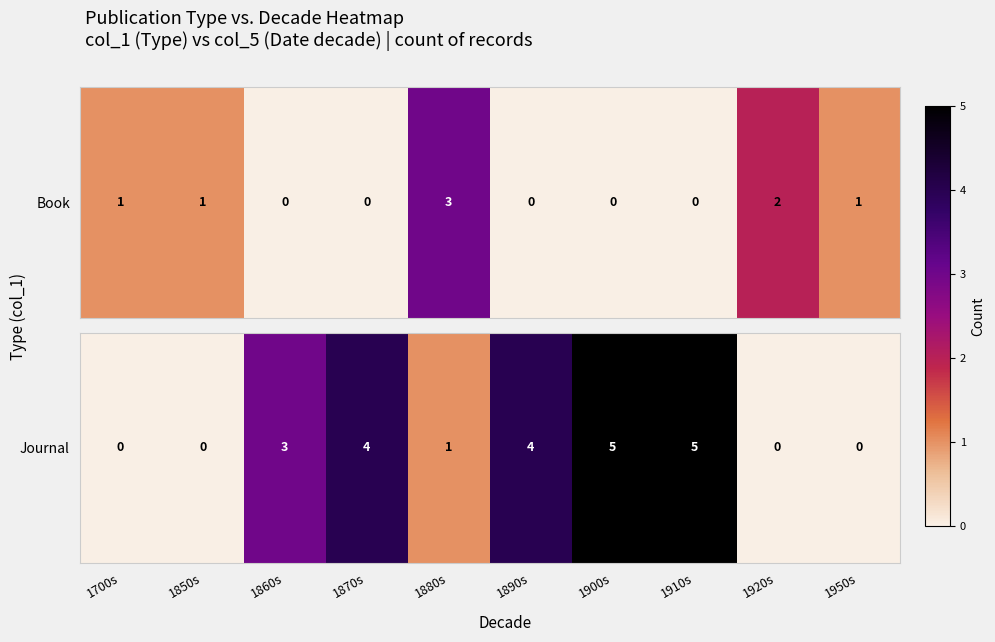

What is the change in value from 1910s to 1920s?

-5